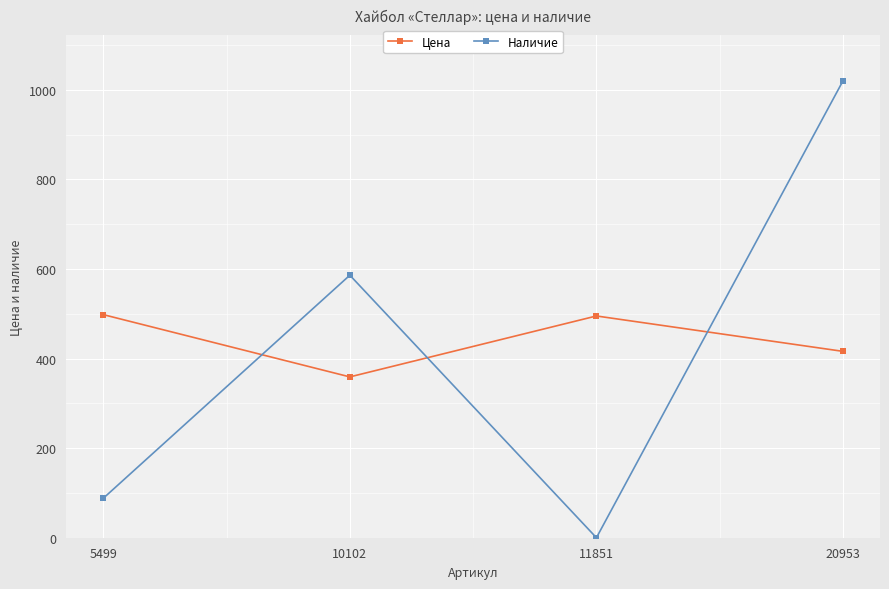

How many positive values does the Наличие series have?

3